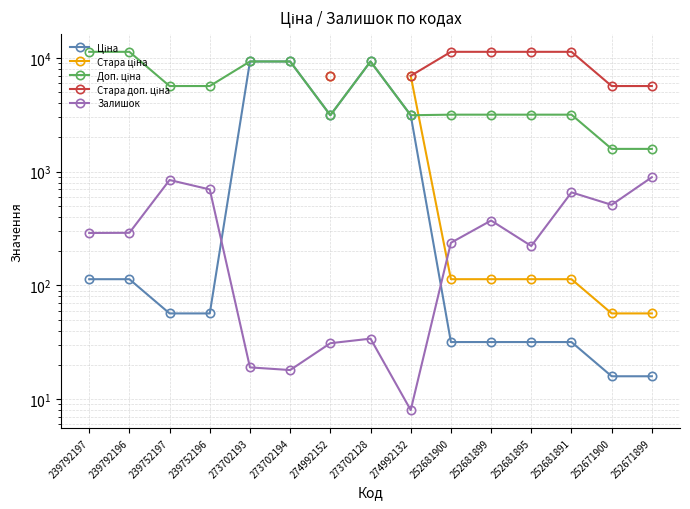

True or false: Доп. ціна and Стара доп. ціна intersect in this chart.

False